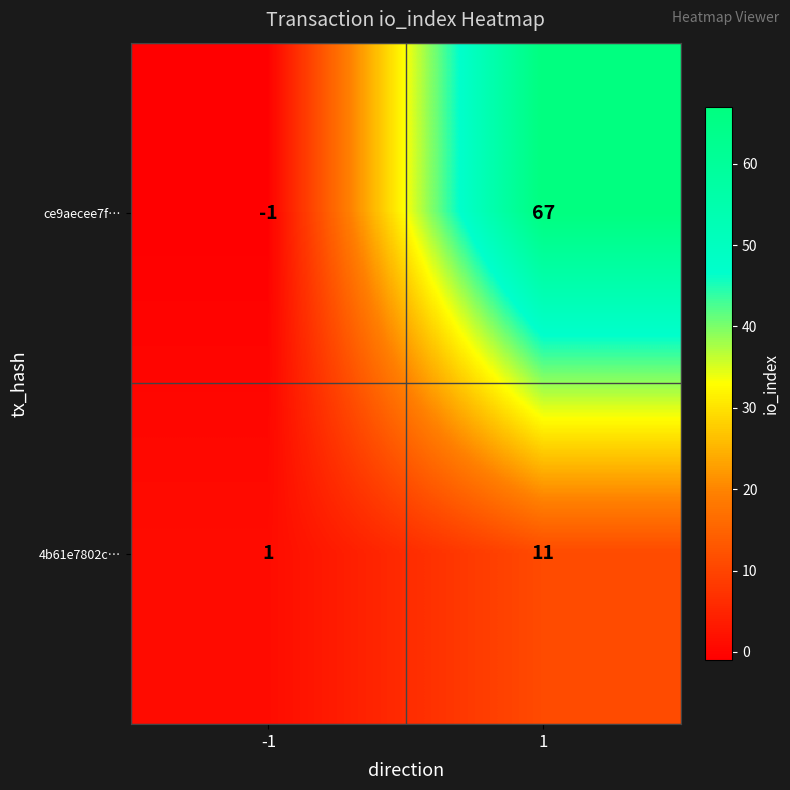

What is the difference between the 4b61e7802c… values at 1 and -1?

10